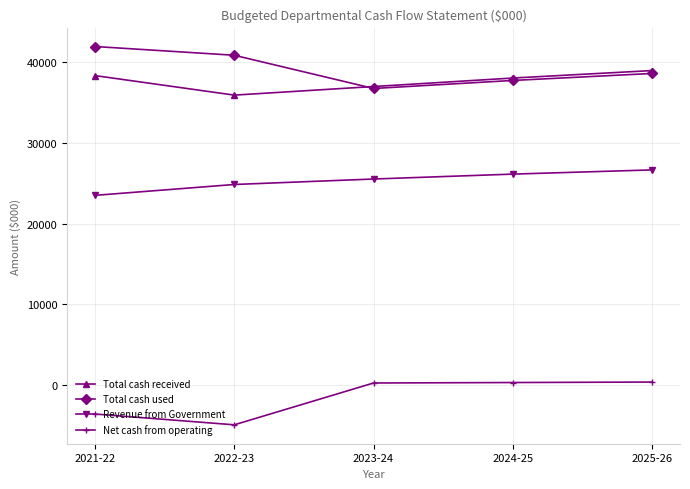

At how many categories does at least one series exceed 2451?

5